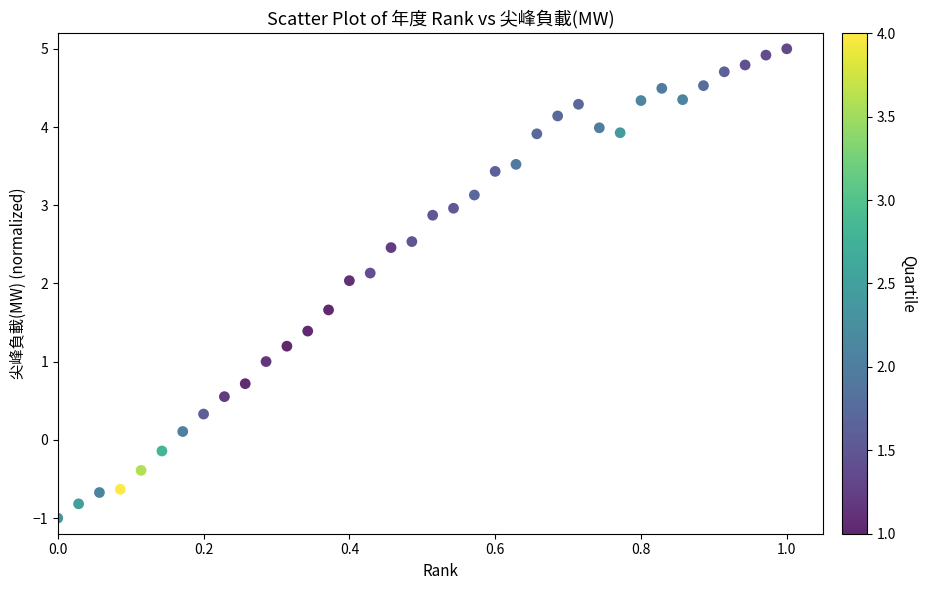

What is the range of Y values (max minus min)?

6.0